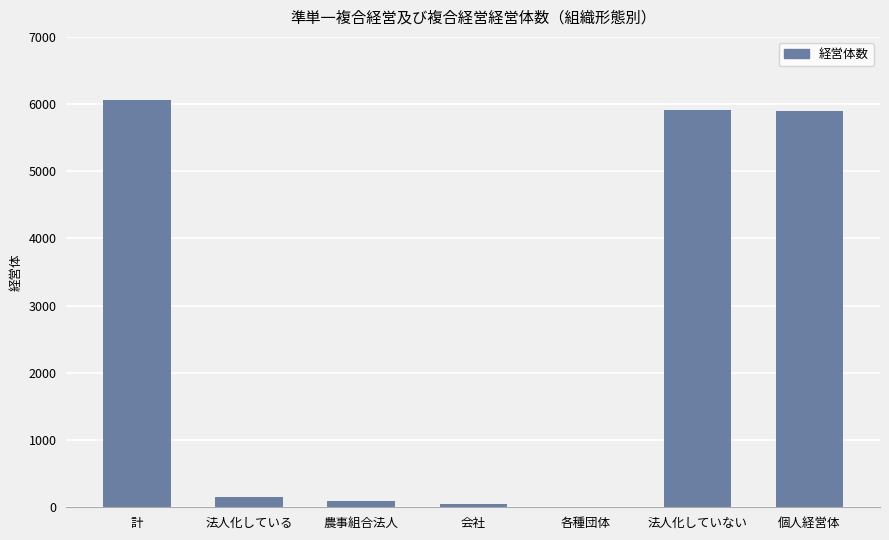

At which label is the value closest to 3029?

個人経営体